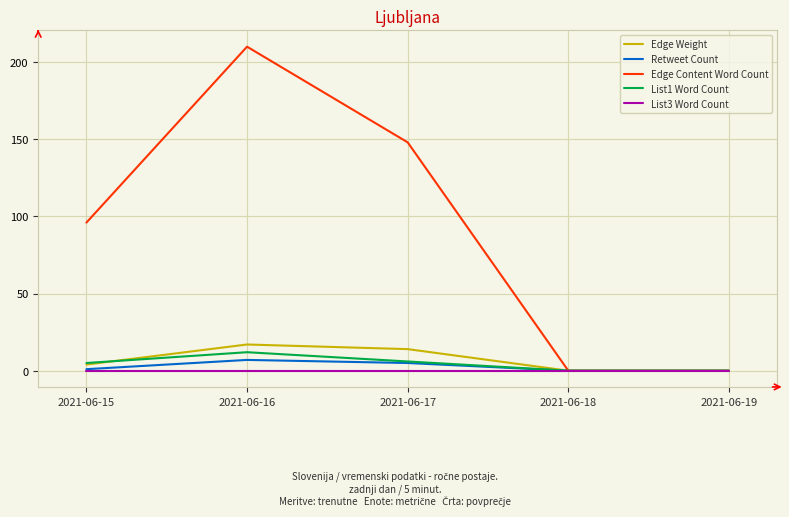

What is the average value of the Edge Weight series?

7